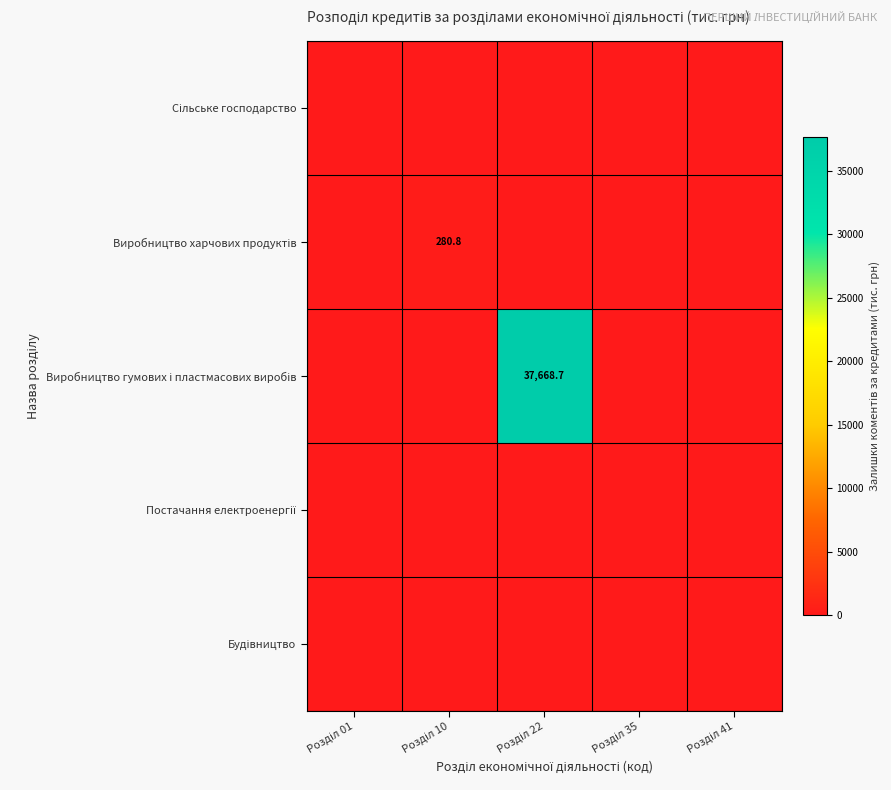

At how many categories does at least one series exceed 7964?

1